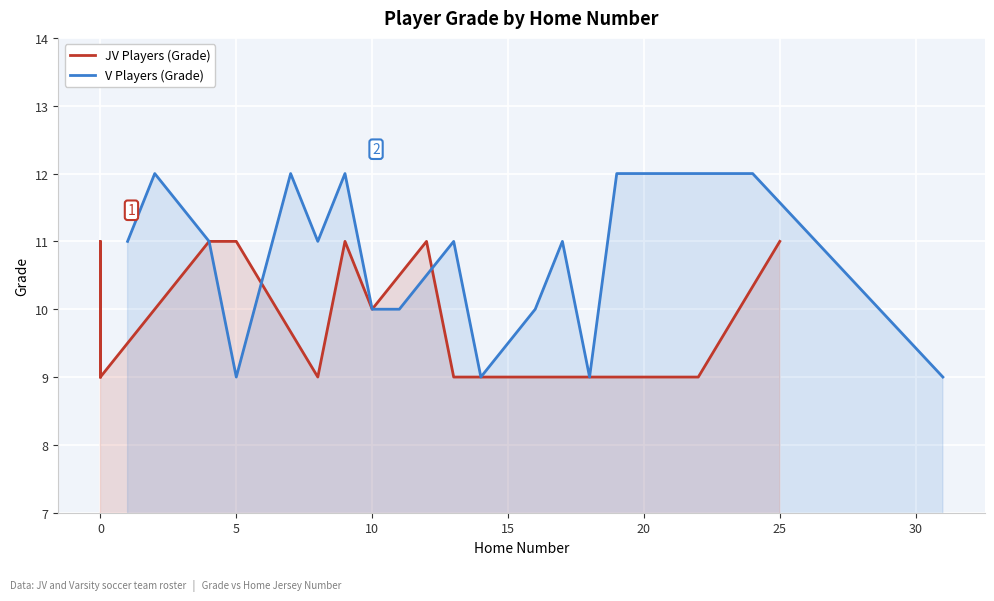

The value of V Players (Grade) at 20 is 6. True or false?

False